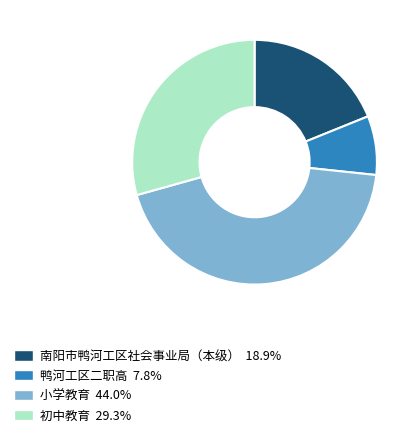

Is there any slice that represents more than half of the pie?

No